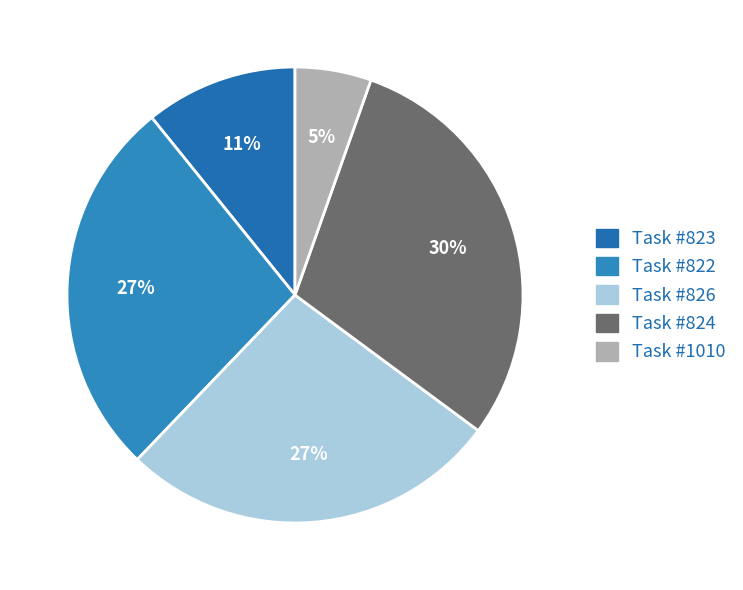

How many segments does this pie chart have?

5